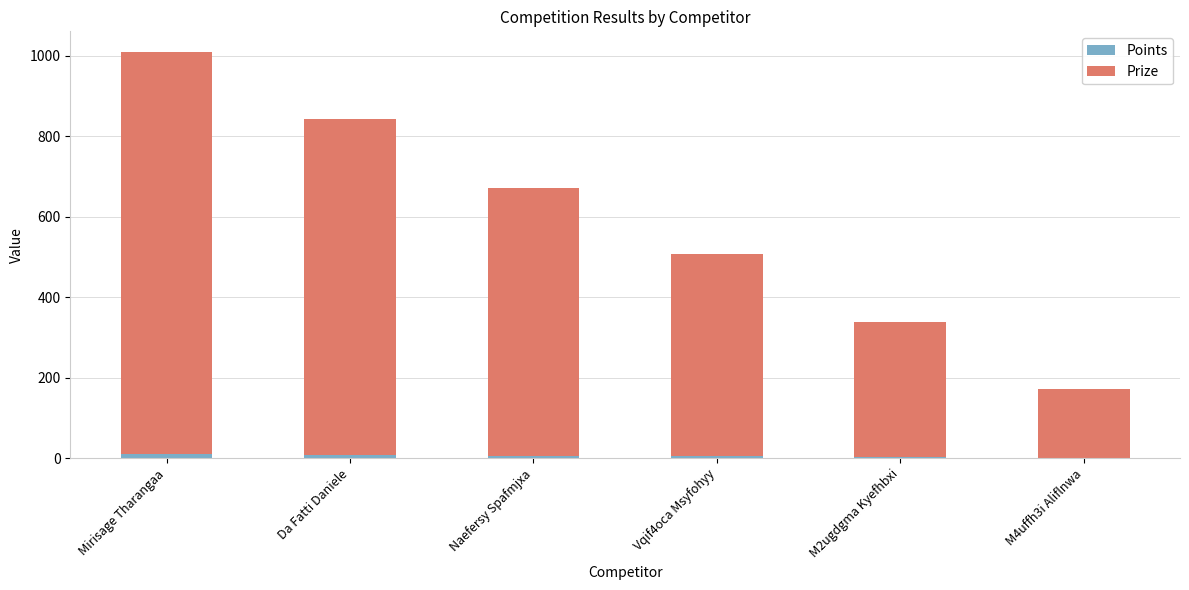

At which category is the sum across all series the highest?

Mirisage Tharangaa